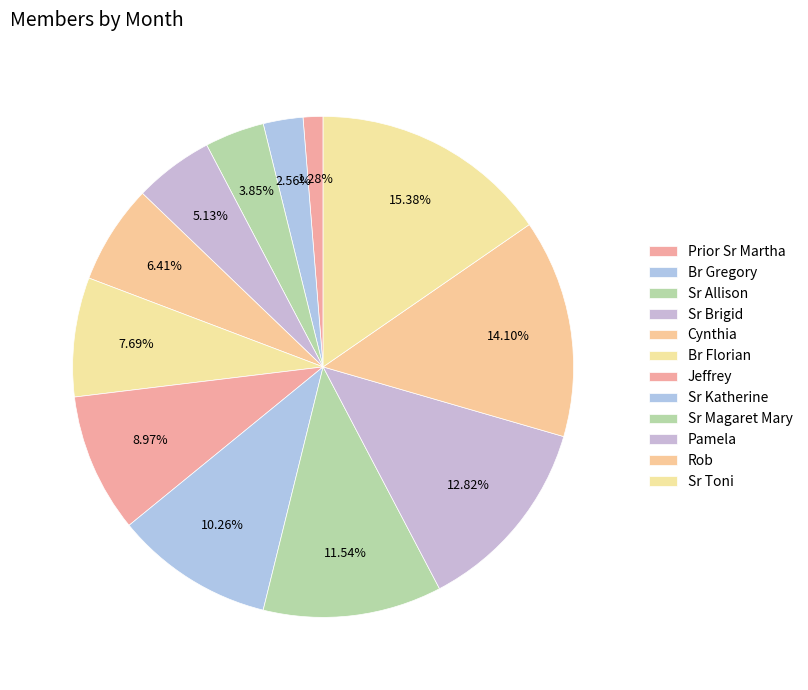

How many segments does this pie chart have?

12